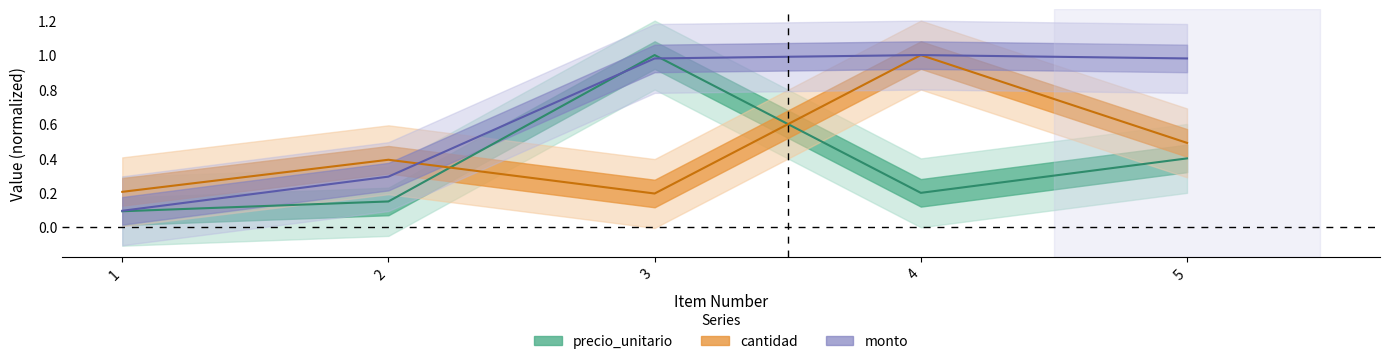

At which category does cantidad reach its first local peak?

2